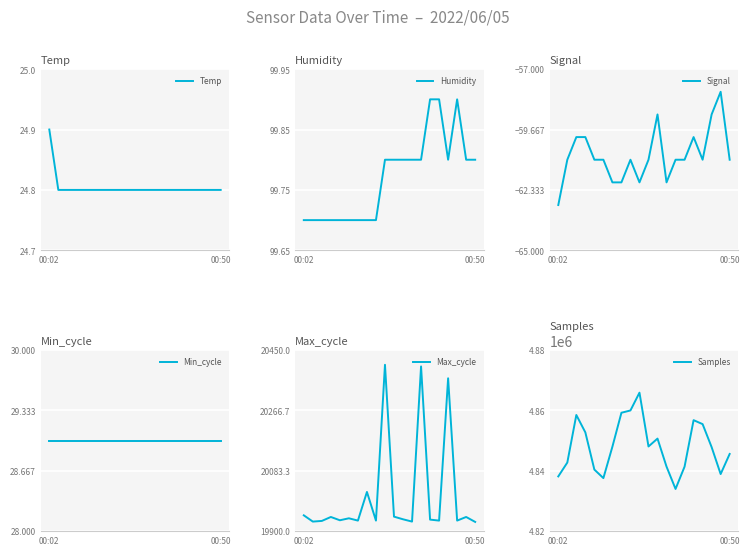

Which category has the highest value in the Temp series?

00:02